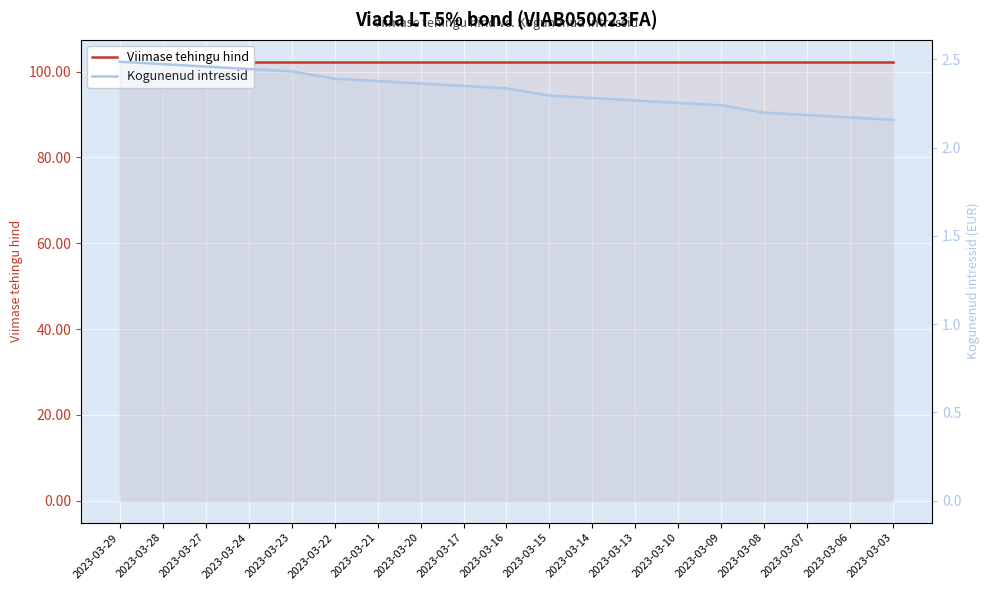

What is the difference between the second highest and minimum values in the Kogunenud intressid series?

0.3